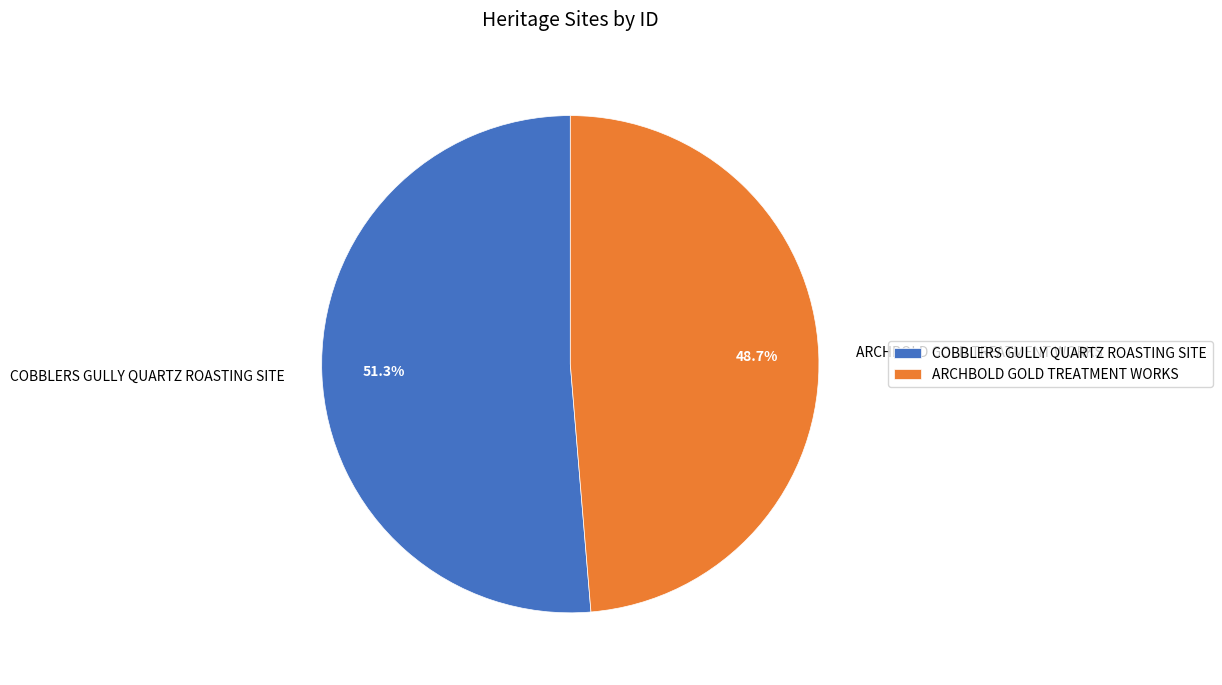

How many segments does this pie chart have?

2